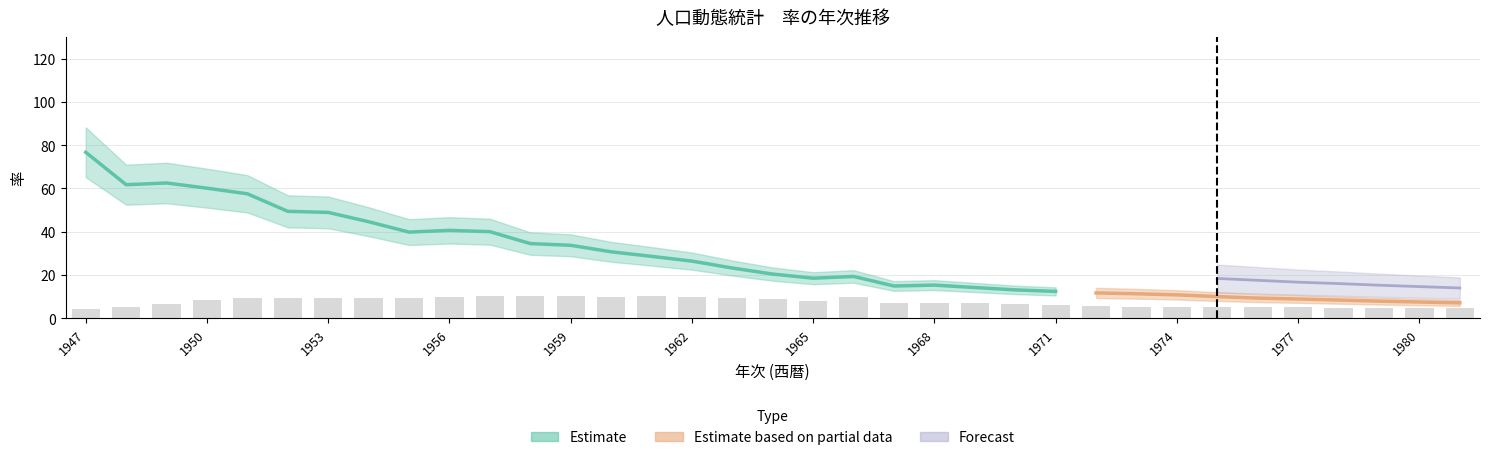

What is the average value of the 婚姻率 series?

8.9